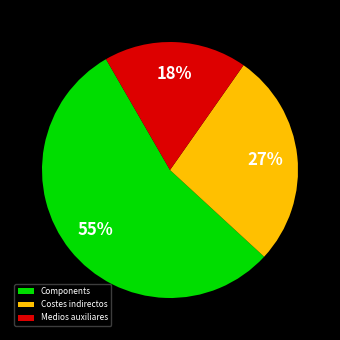

To the nearest percent, what percentage of the pie is Medios auxiliares?

18%